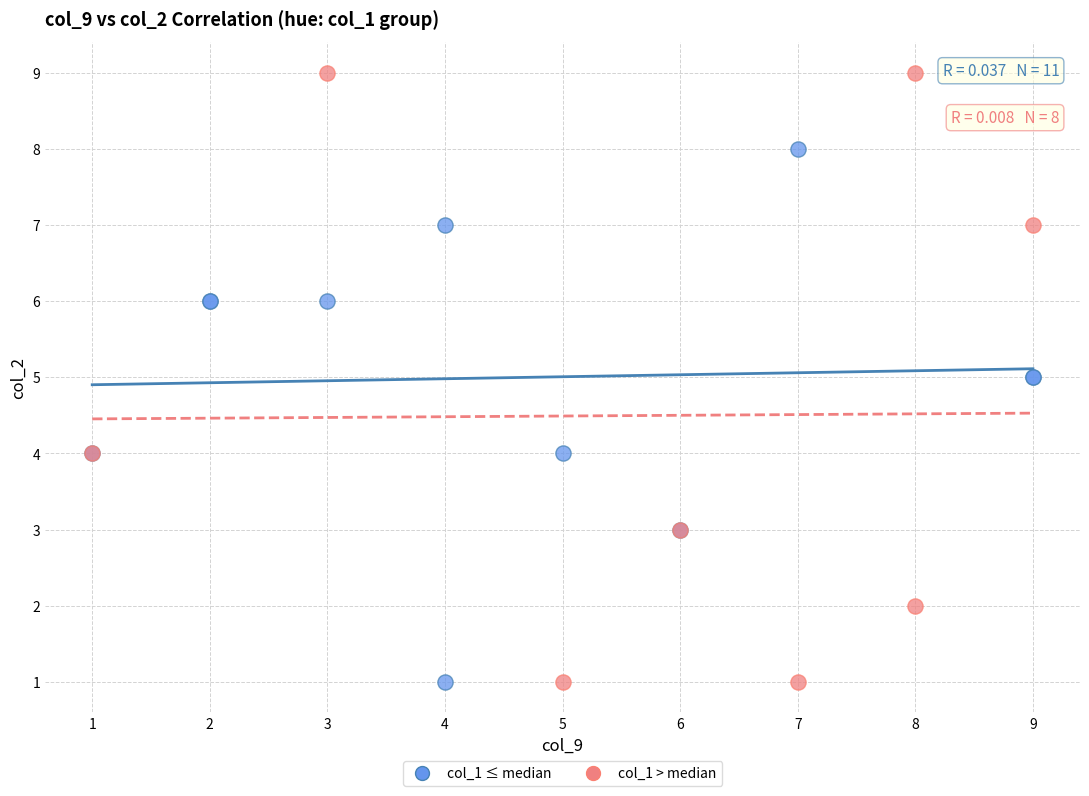

Which series reaches the maximum Y coordinate?

col_1 > median